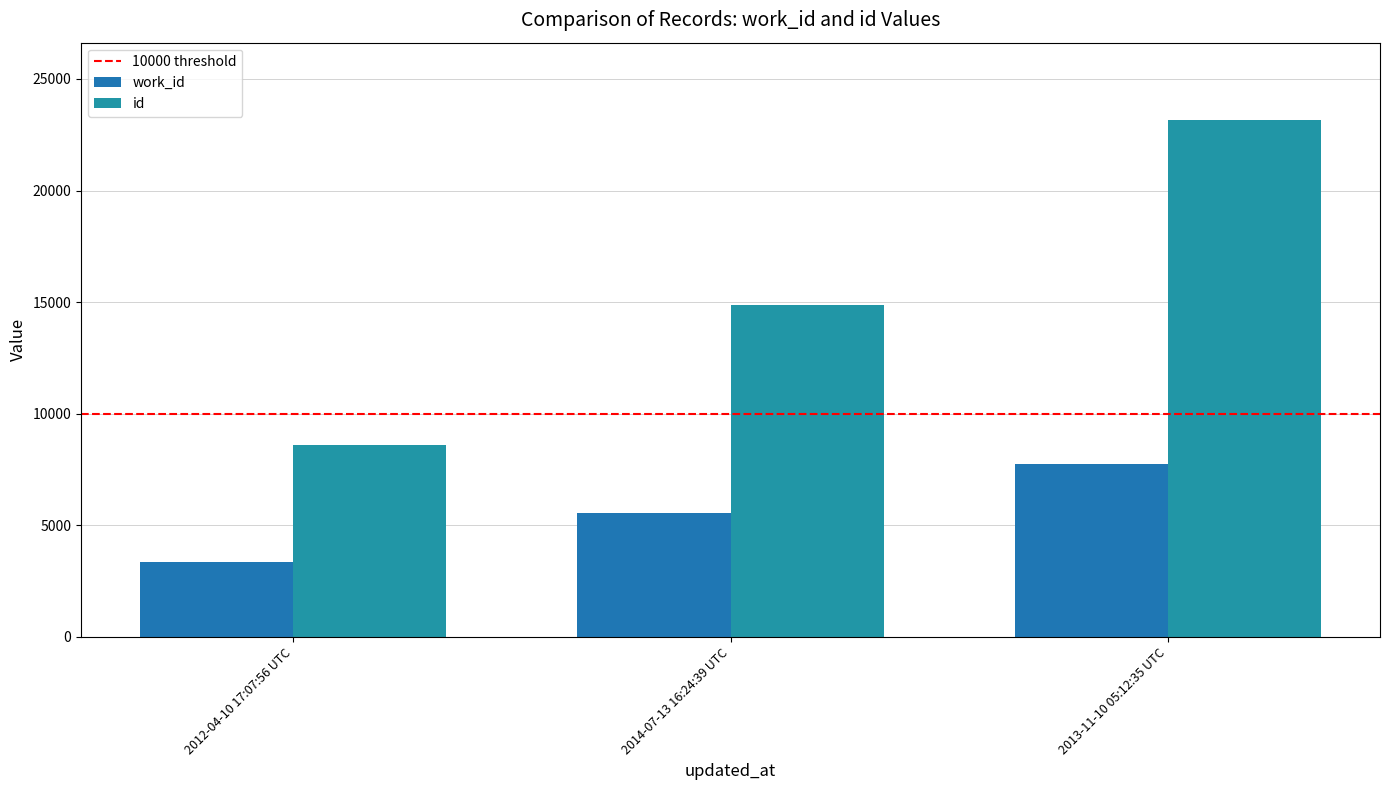

How many categories are shown in the chart?

3